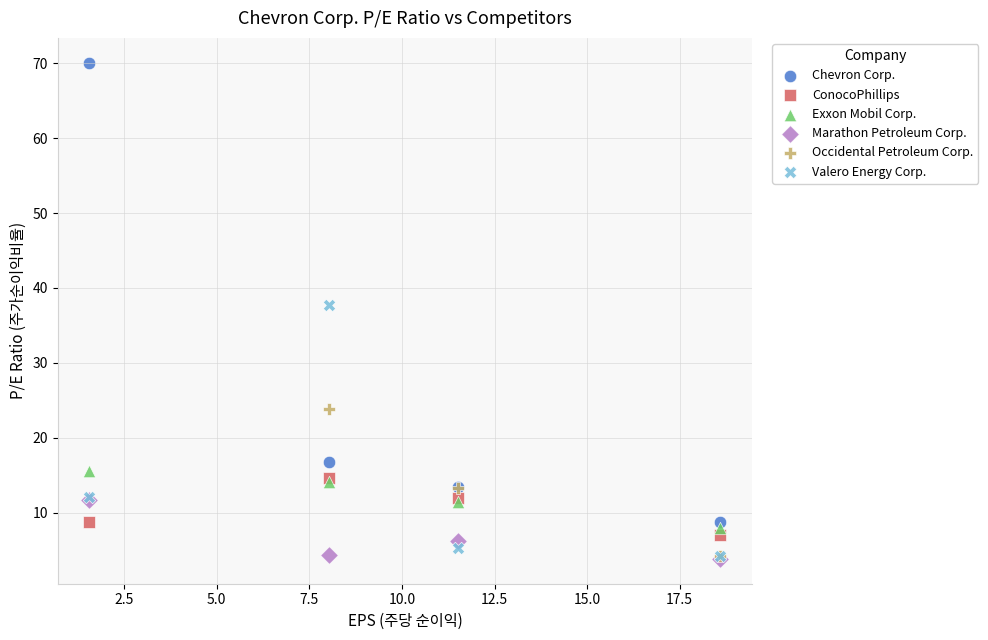

Which series has the widest spread of Y values?

Chevron Corp.